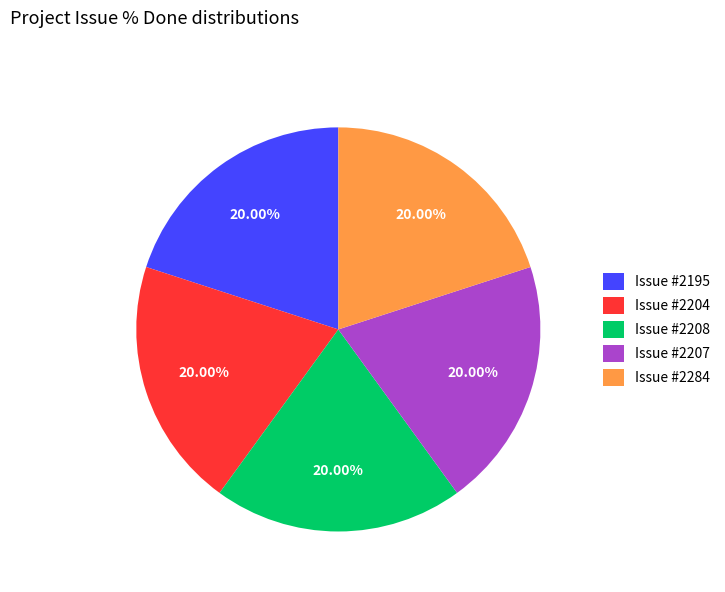

Is there any slice that represents more than half of the pie?

No